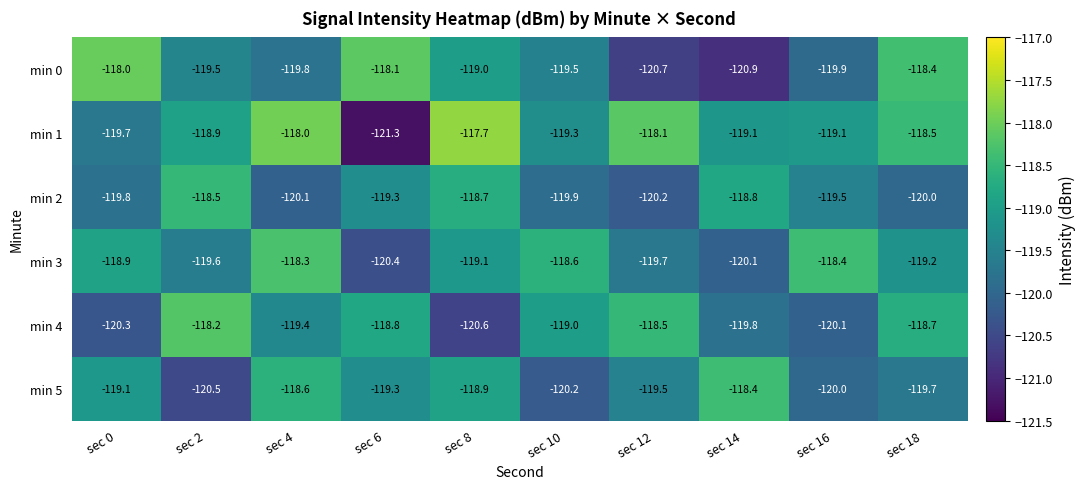

What is the difference between the min 2 values at sec 16 and sec 4?

0.6